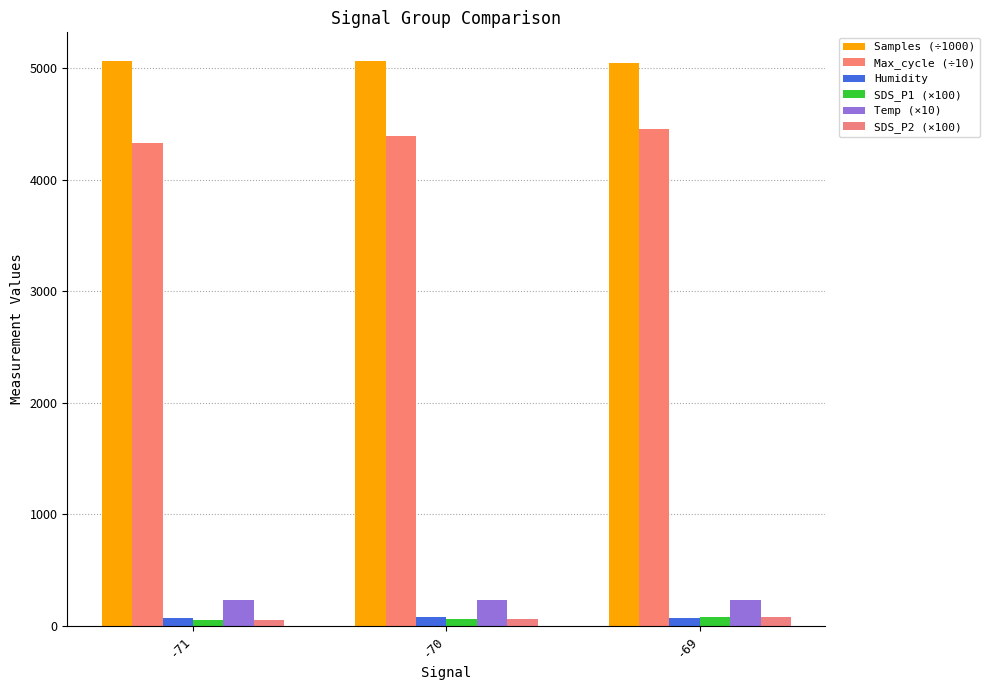

How many series are shown in this chart?

6